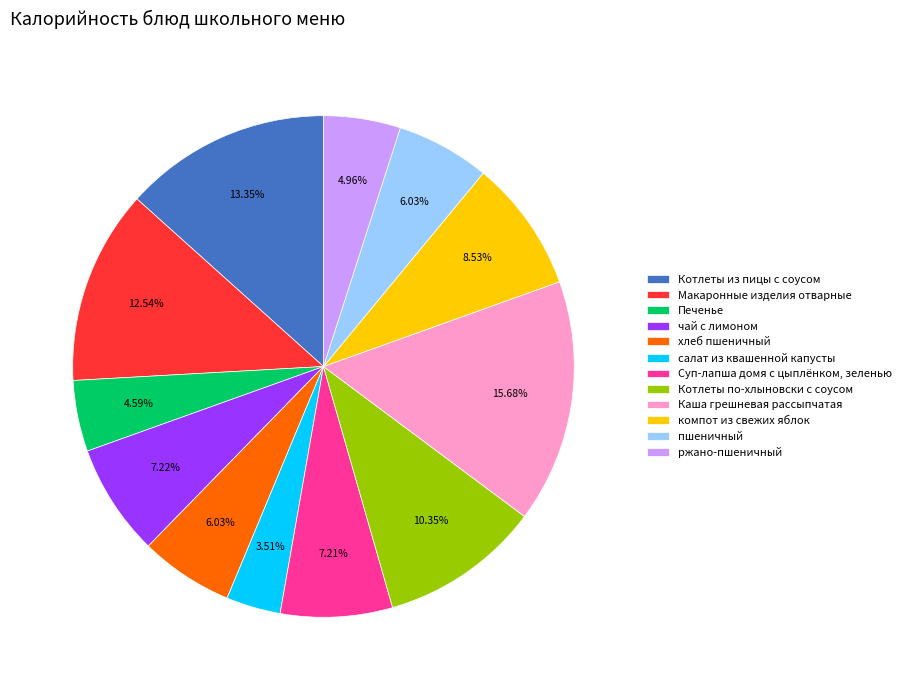

How many segments does this pie chart have?

12